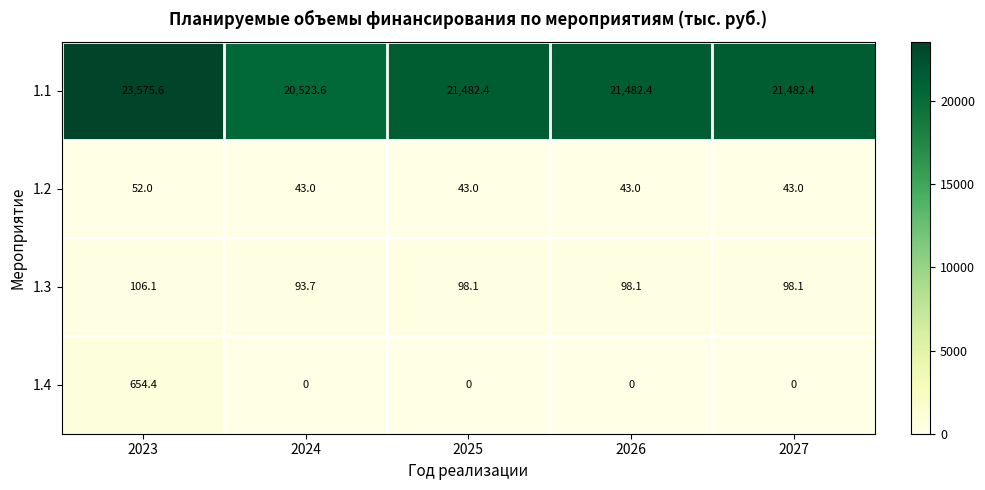

At which category does the chart reach its peak across all series?

2023